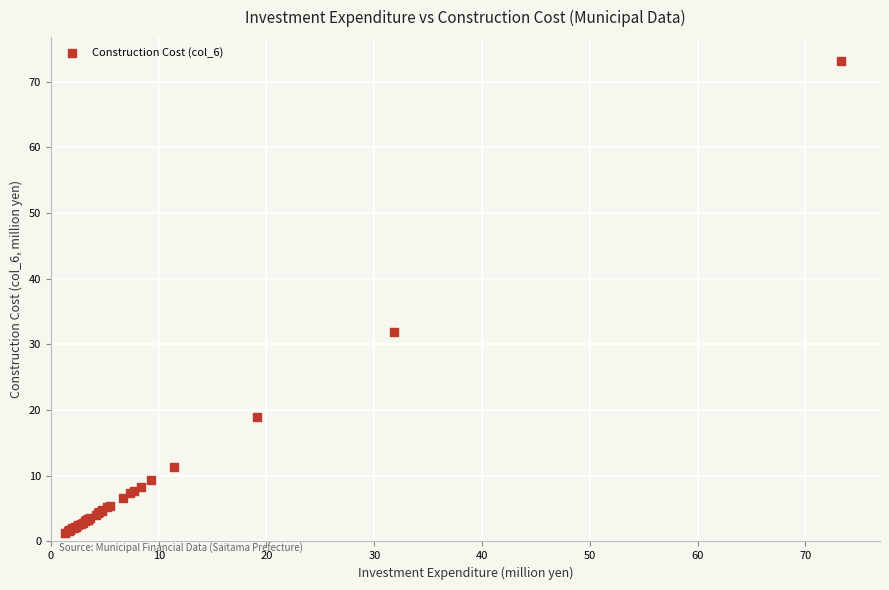

What Y value in the scatter plot is closest to 37?

31.9